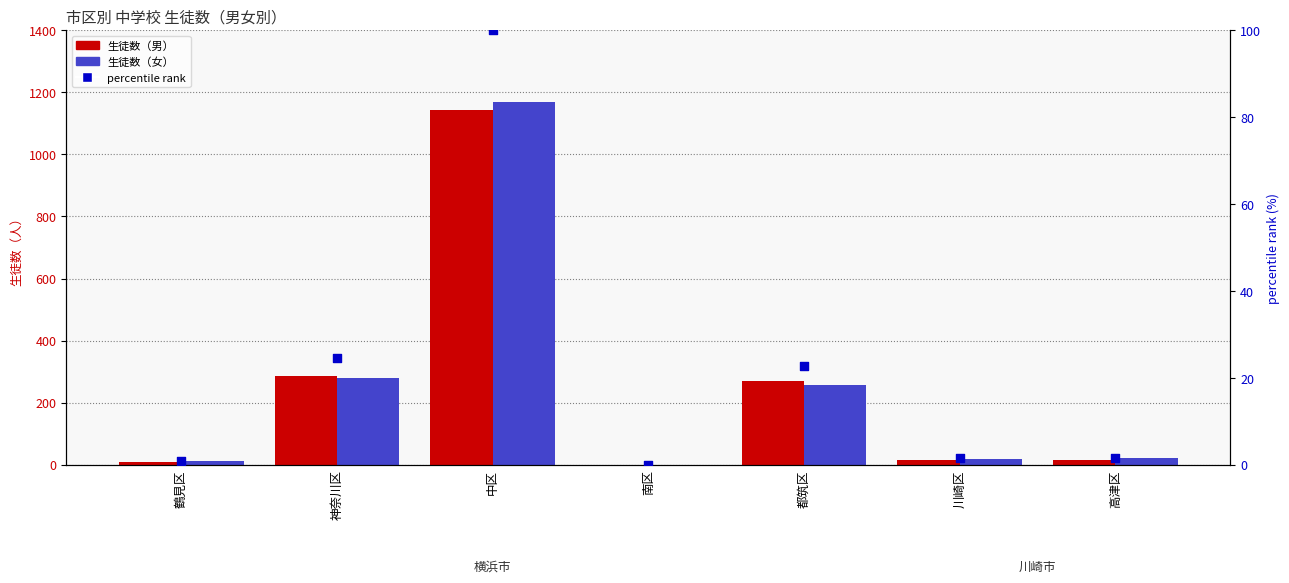

Which series has the largest Y range (max minus min)?

生徒数（女）